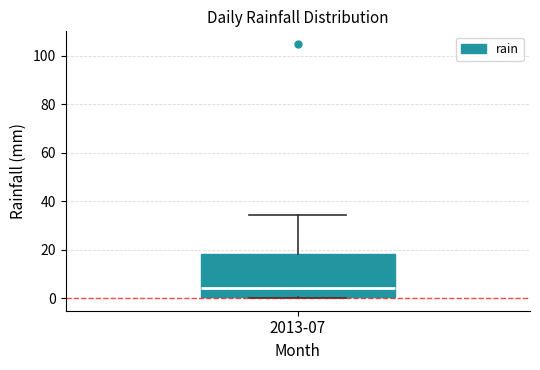

Read this box plot against the y-axis: the position of the median line, the range covered by the box, and the ends of both whiskers. The values are not printed on the chart, so give them approximately, as read against the axis.

median 4, box 0 to 18, whiskers 0 to 34